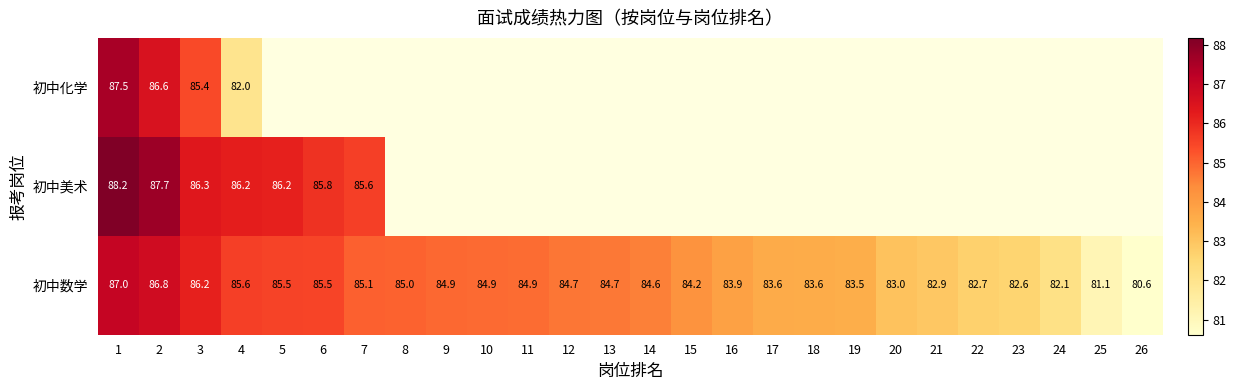

Is the value of 初中美术 at 2 greater than the value of 初中化学 at 4?

Yes